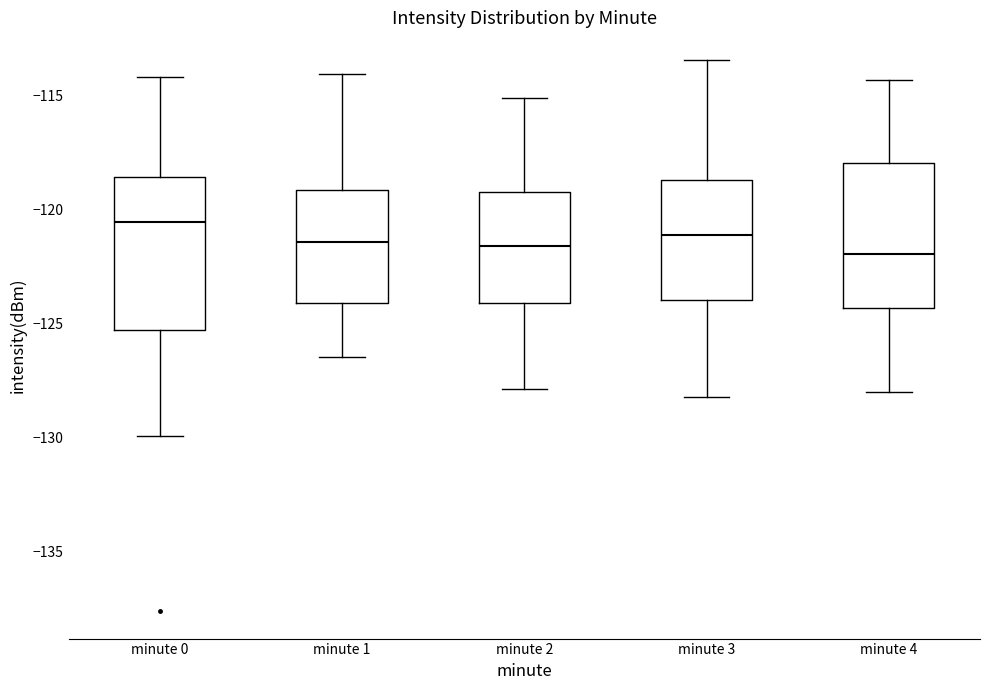

Reading left to right, transcribe this box plot: for each box, give where its median line is, the range the box spans, and where its two whiskers end, as read against the y-axis. The values are not printed on the chart, so give them approximately, as read against the axis.

minute 0: median -120.5, box -125.5 to -118.5, whiskers -130.0 to -114.0
minute 1: median -121.5, box -124.0 to -119.0, whiskers -126.5 to -114.0
minute 2: median -121.5, box -124.0 to -119.0, whiskers -128.0 to -115.0
minute 3: median -121.0, box -124.0 to -118.5, whiskers -128.0 to -113.5
minute 4: median -122.0, box -124.5 to -118.0, whiskers -128.0 to -114.5